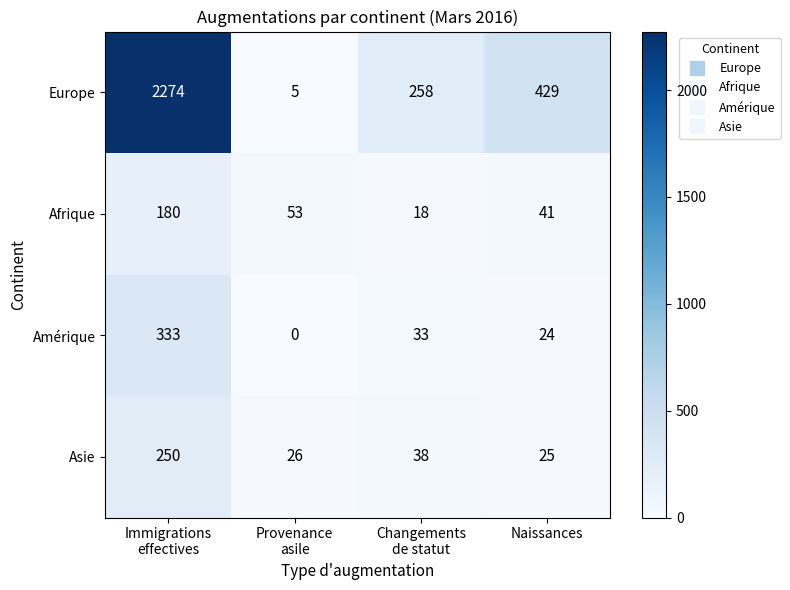

What is the total value across all series at Naissances?

519